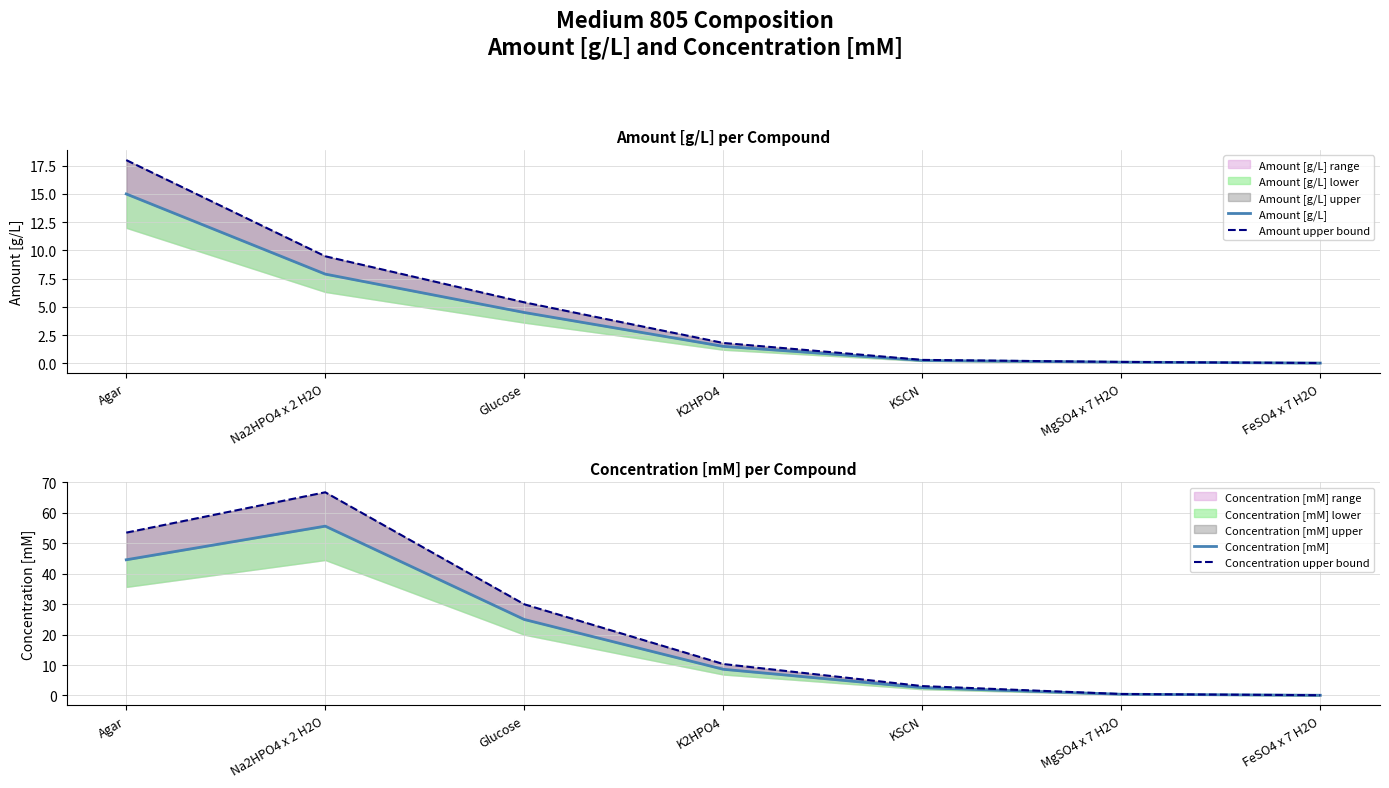

Which label corresponds to the smallest value in the chart?

FeSO4 x 7 H2O